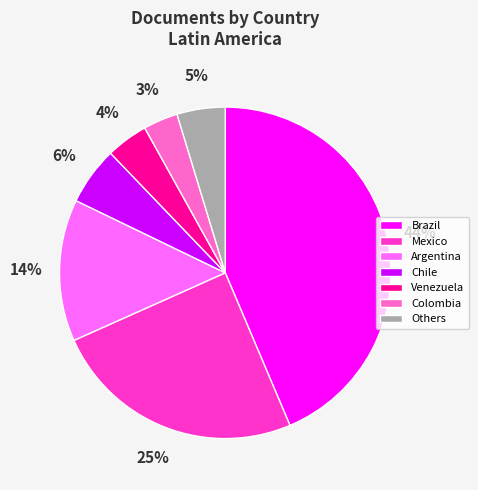

Rank the categories by value from lowest to highest.

Colombia, Venezuela, Others, Chile, Argentina, Mexico, Brazil